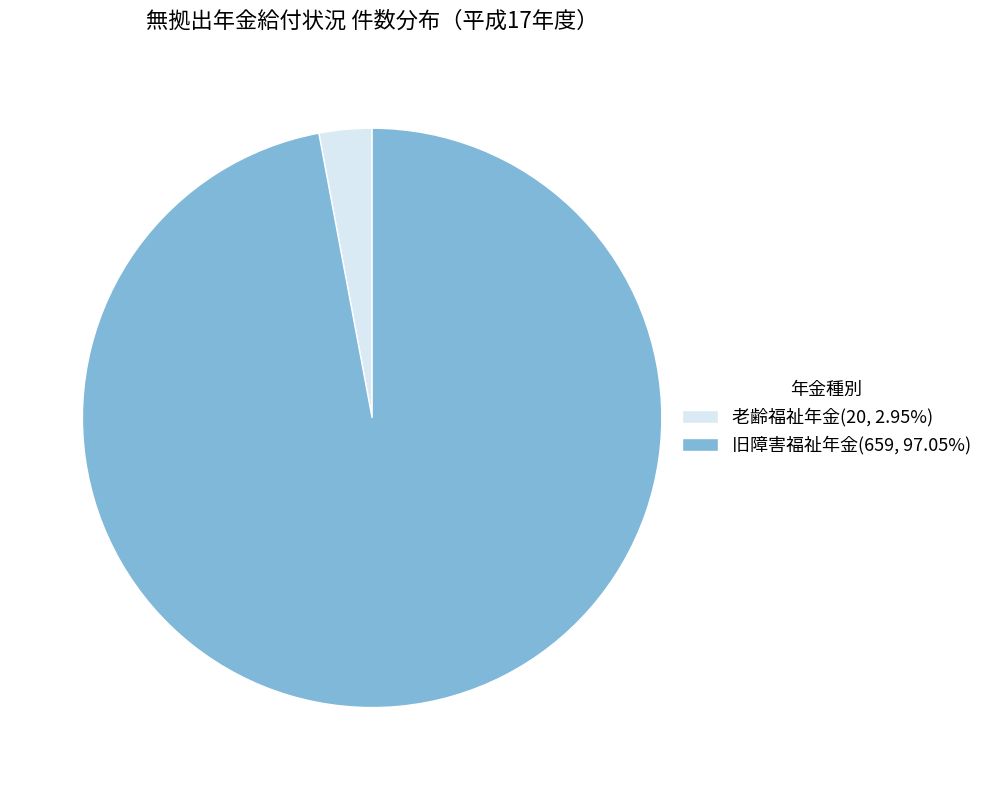

Rank the categories by value from highest to lowest.

旧障害福祉年金, 老齢福祉年金